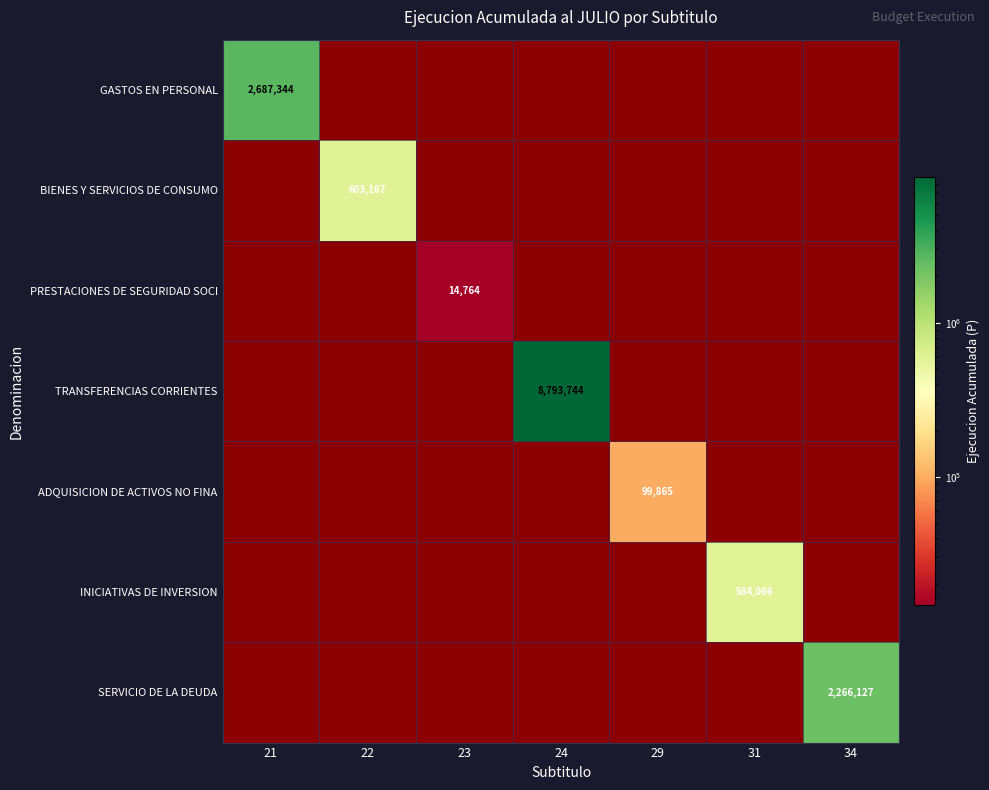

At which category does the chart reach its peak across all series?

24